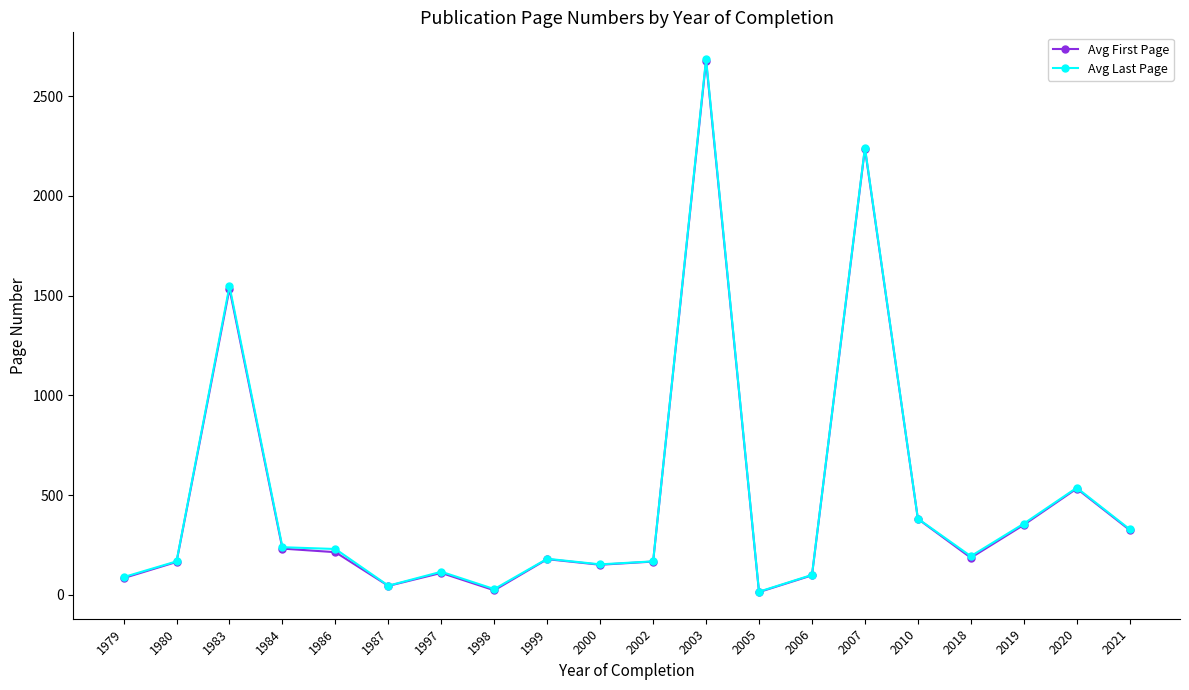

How many data points does each series have?

20